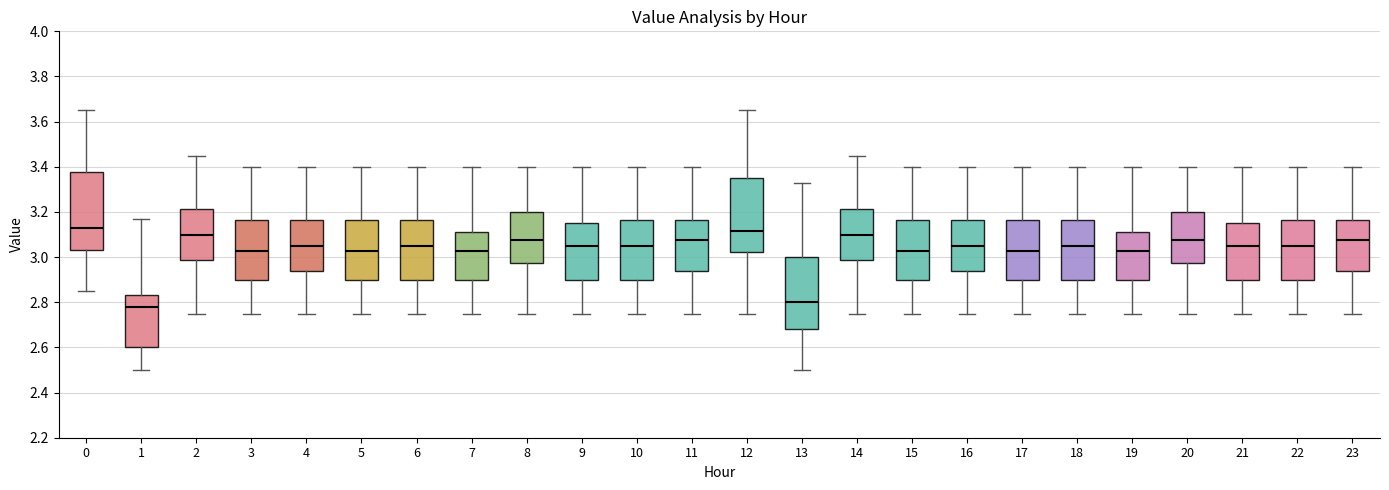

Reading left to right, read every box against the y-axis: the position of its median line, the range the box covers, and the ends of its whiskers. The values are not printed on the chart, so give them approximately, as read against the axis.

0: median 3.14, box 3.04 to 3.38, whiskers 2.86 to 3.66
1: median 2.78, box 2.60 to 2.84, whiskers 2.50 to 3.18
2: median 3.10, box 2.98 to 3.22, whiskers 2.76 to 3.46
3: median 3.02, box 2.90 to 3.16, whiskers 2.76 to 3.40
4: median 3.06, box 2.94 to 3.16, whiskers 2.76 to 3.40
5: median 3.02, box 2.90 to 3.16, whiskers 2.76 to 3.40
6: median 3.06, box 2.90 to 3.16, whiskers 2.76 to 3.40
7: median 3.02, box 2.90 to 3.12, whiskers 2.76 to 3.40
8: median 3.08, box 2.98 to 3.20, whiskers 2.76 to 3.40
9: median 3.06, box 2.90 to 3.16, whiskers 2.76 to 3.40
10: median 3.06, box 2.90 to 3.16, whiskers 2.76 to 3.40
11: median 3.08, box 2.94 to 3.16, whiskers 2.76 to 3.40
12: median 3.12, box 3.02 to 3.36, whiskers 2.76 to 3.66
13: median 2.80, box 2.68 to 3.00, whiskers 2.50 to 3.34
14: median 3.10, box 2.98 to 3.22, whiskers 2.76 to 3.46
15: median 3.02, box 2.90 to 3.16, whiskers 2.76 to 3.40
16: median 3.06, box 2.94 to 3.16, whiskers 2.76 to 3.40
17: median 3.02, box 2.90 to 3.16, whiskers 2.76 to 3.40
18: median 3.06, box 2.90 to 3.16, whiskers 2.76 to 3.40
19: median 3.02, box 2.90 to 3.12, whiskers 2.76 to 3.40
20: median 3.08, box 2.98 to 3.20, whiskers 2.76 to 3.40
21: median 3.06, box 2.90 to 3.16, whiskers 2.76 to 3.40
22: median 3.06, box 2.90 to 3.16, whiskers 2.76 to 3.40
23: median 3.08, box 2.94 to 3.16, whiskers 2.76 to 3.40